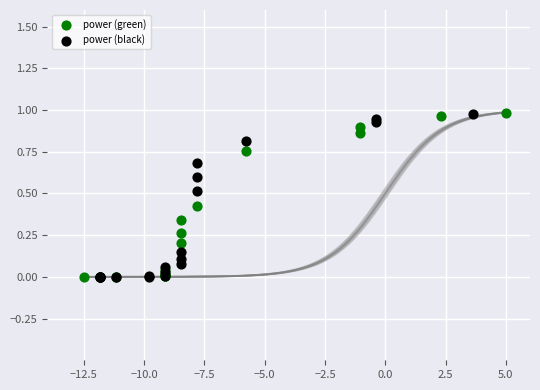

What are all the series names shown in the legend?

power (green), power (black)